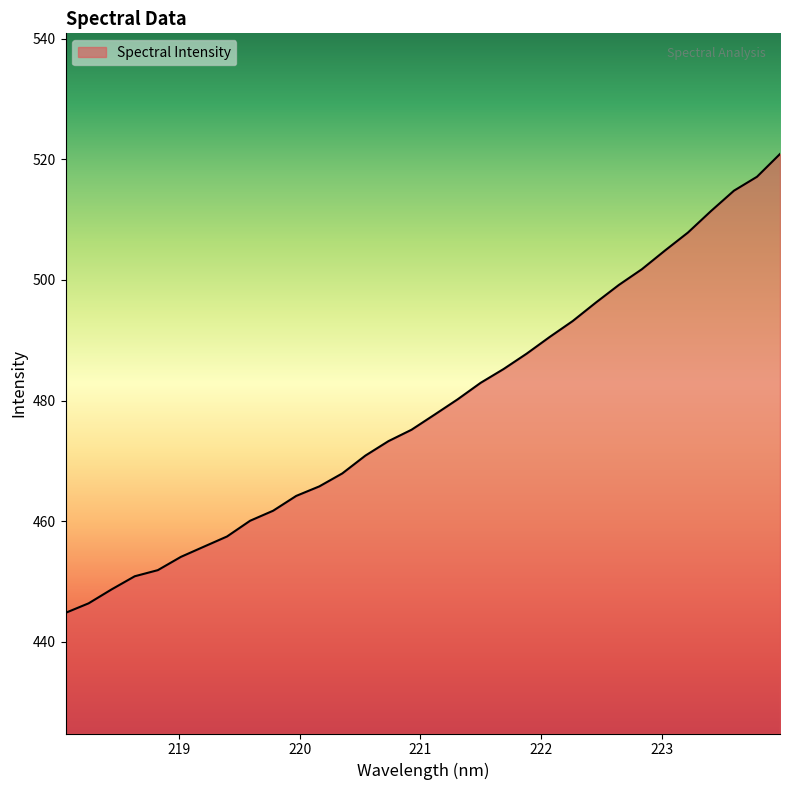

What is the difference between the maximum and minimum values?

76.1